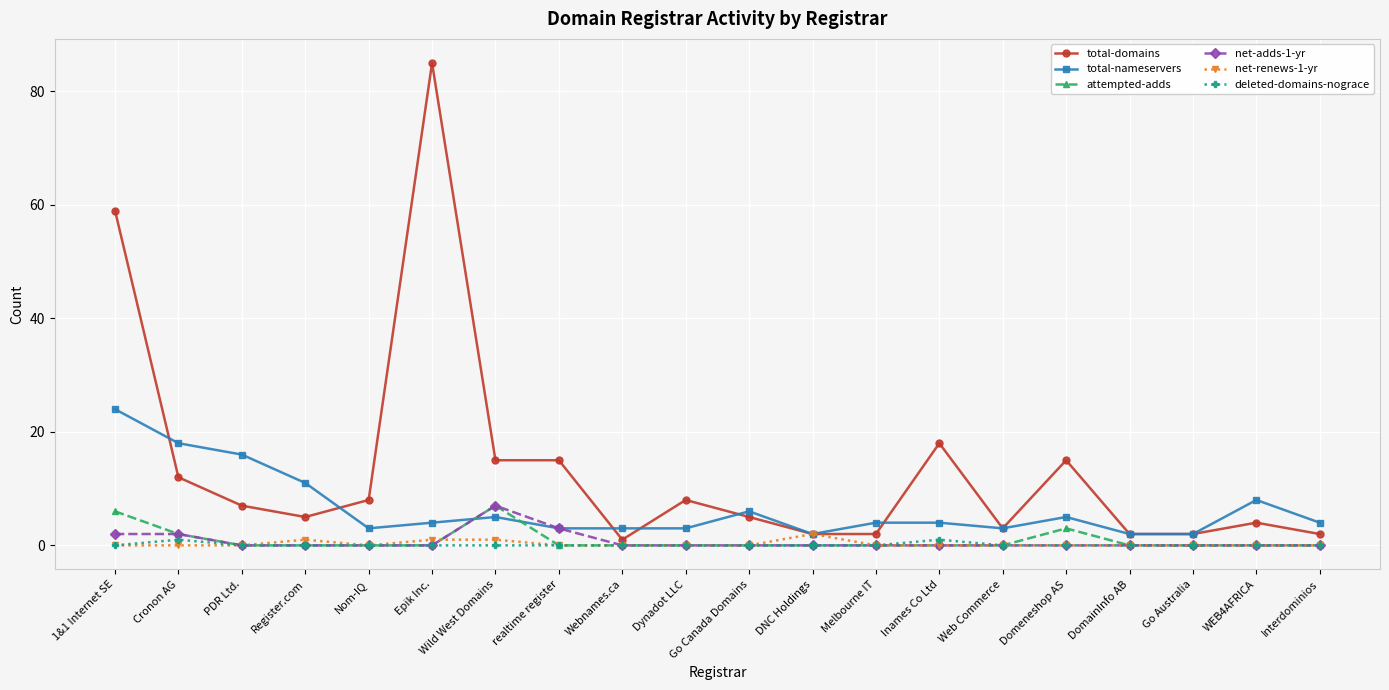

Does the chart have visible grid lines?

Yes